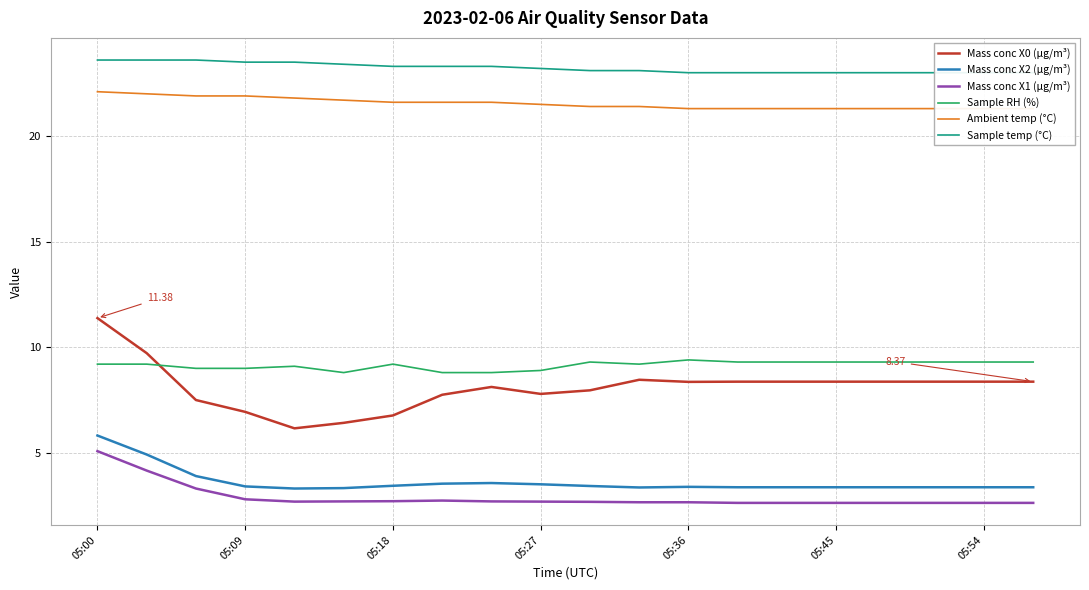

True or false: Mass conc X2 (μg/m³) and Mass conc X1 (μg/m³) intersect in this chart.

False